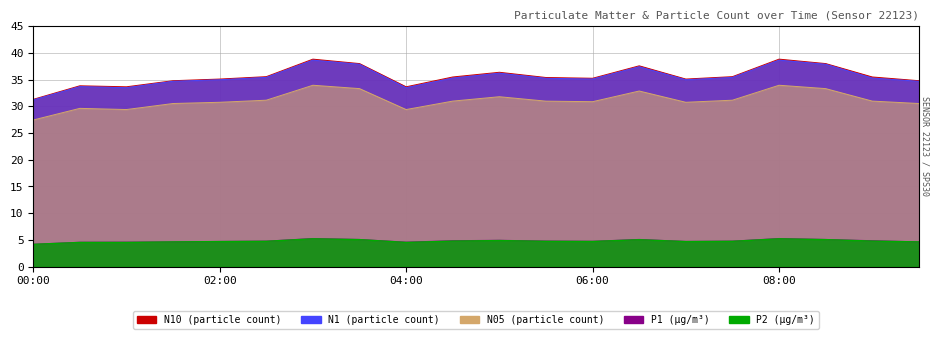

How many categories are shown in the chart?

20